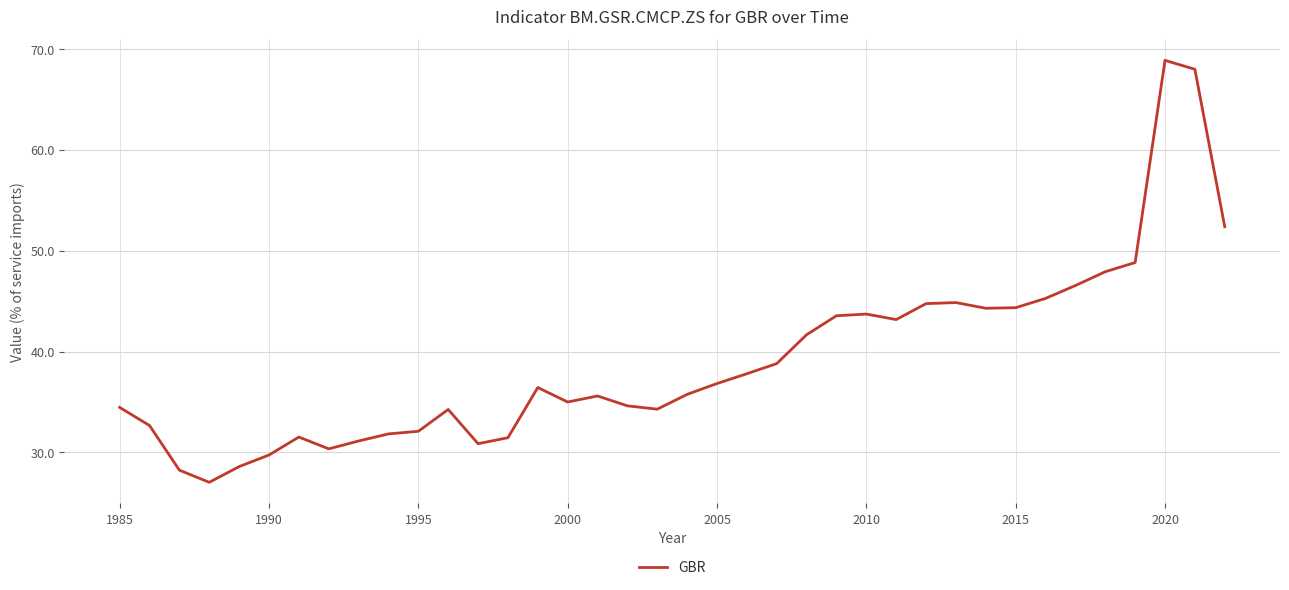

What is the maximum value shown in the chart?

68.9